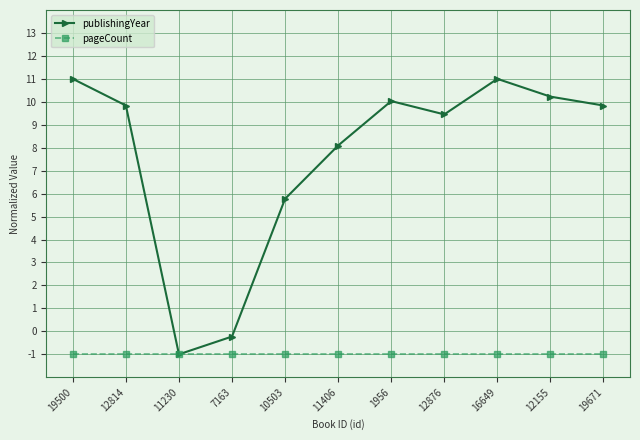

Does the chart display data point markers on the line(s)?

Yes